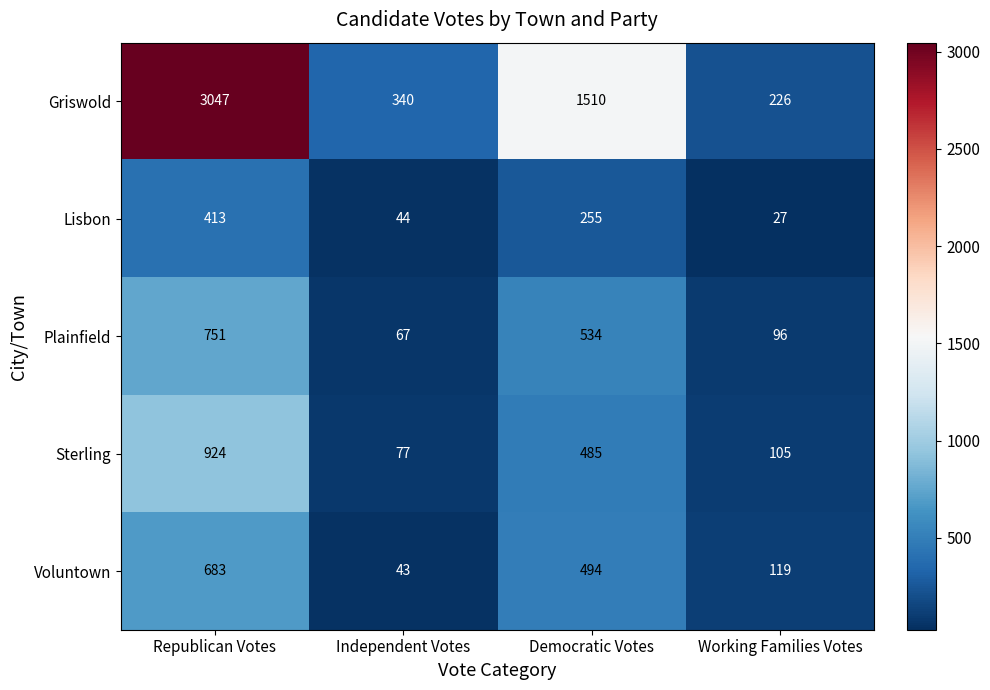

Rank the series at Working Families Votes from highest to lowest value.

Griswold, Voluntown, Sterling, Plainfield, Lisbon